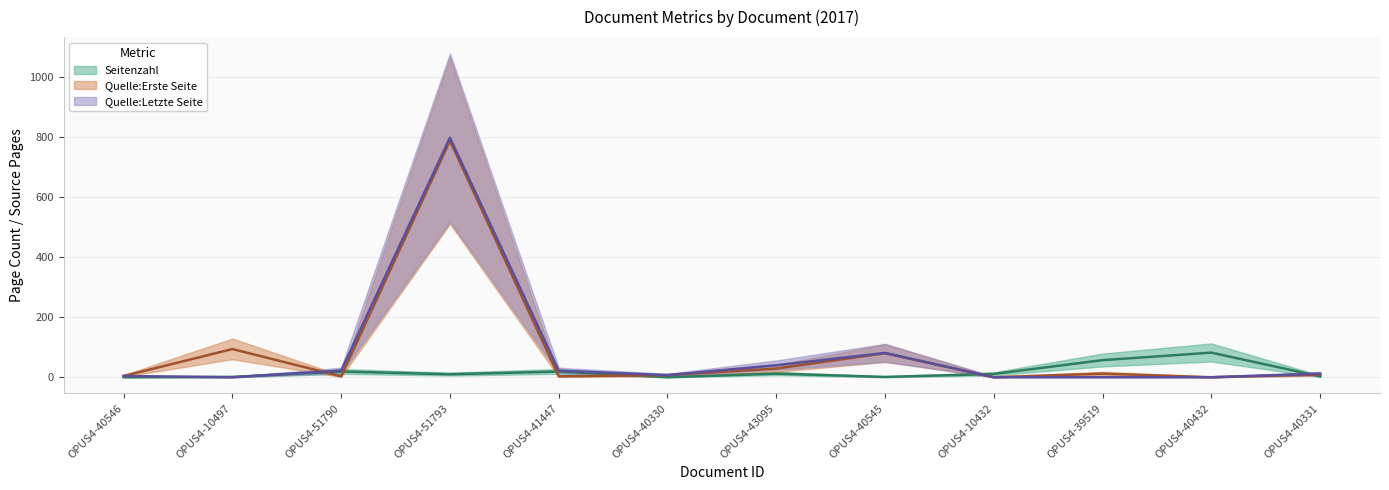

How many interior local valleys does the Seitenzahl series have?

3